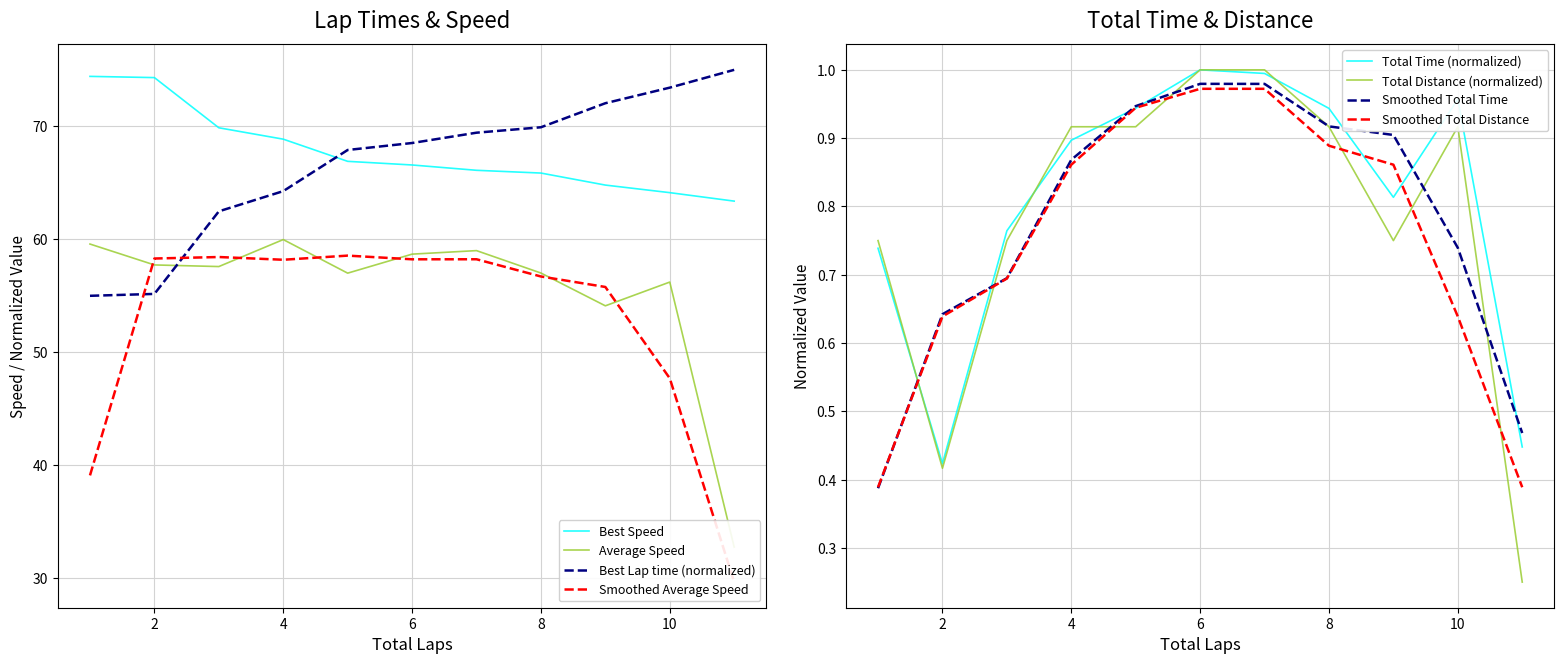

True or false: Best Speed has a value of 66.6 at 6.

True